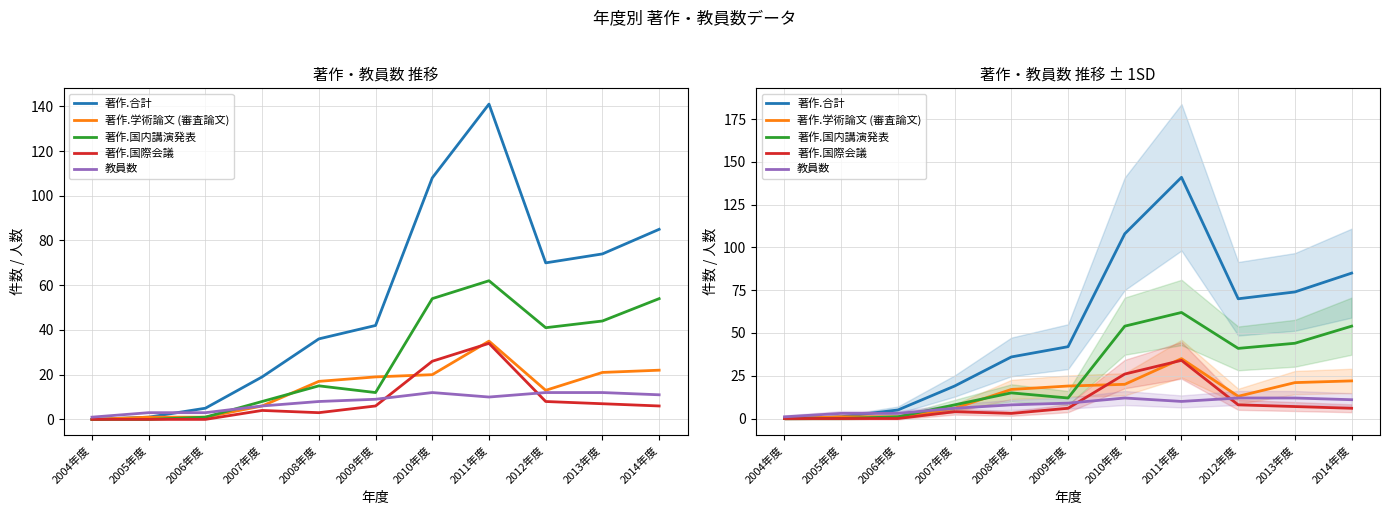

Does the chart have visible grid lines?

Yes